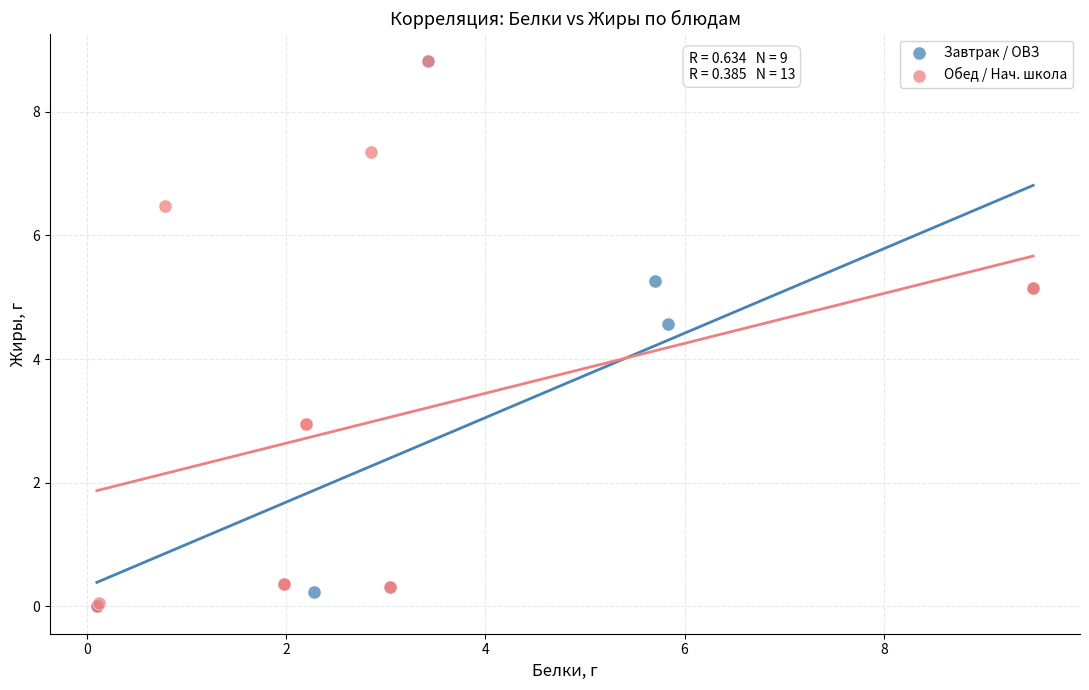

What are all the series names shown in the legend?

Завтрак / ОВЗ, Обед / Нач. школа